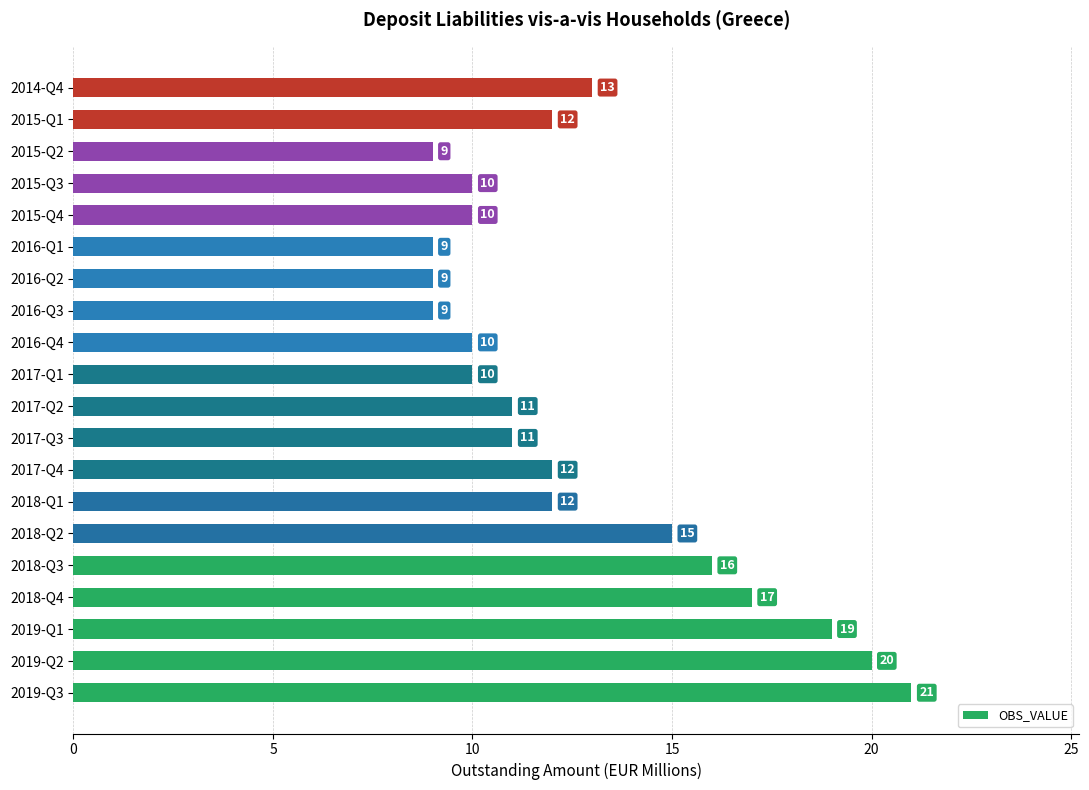

At which label is the value closest to 15?

2018-Q2